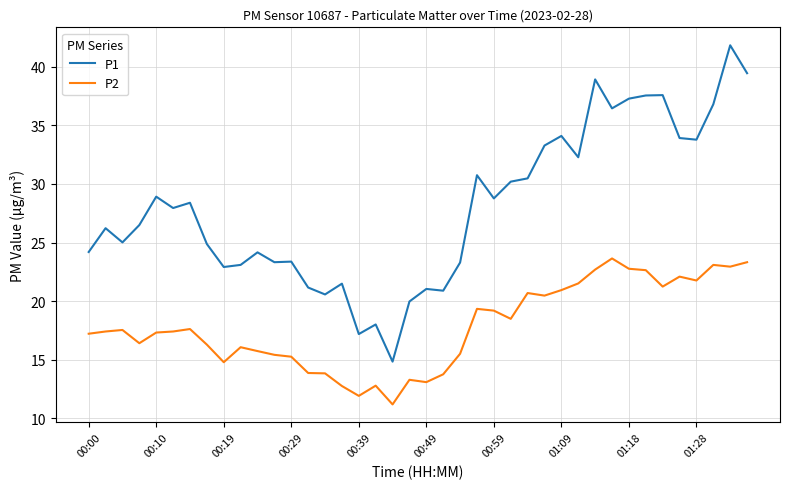

Which series has the largest total across all categories?

P1